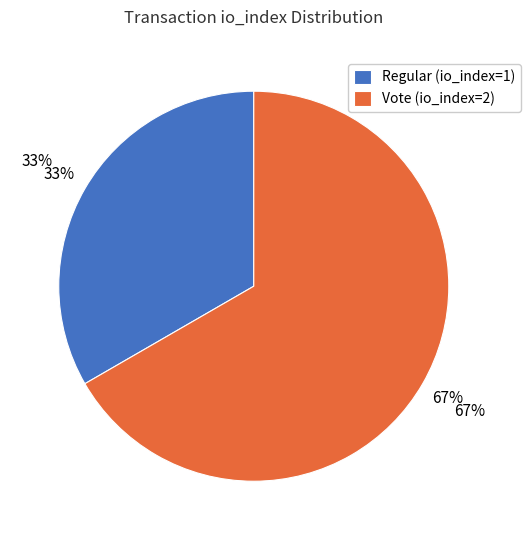

To the nearest percent, what portion does Regular (io_index=1) represent?

33%